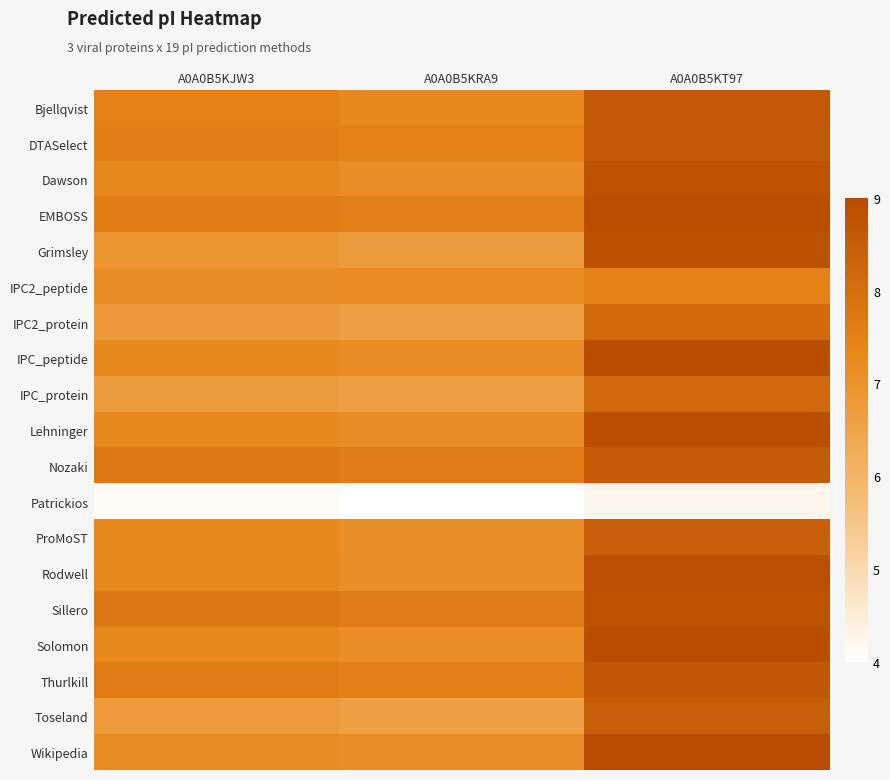

List the series in order of their peak value, lowest first.

Patrickios, IPC2_peptide, IPC2_protein, IPC_protein, ProMoST, Toseland, Nozaki, DTASelect, Bjellqvist, Thurlkill, Dawson, Sillero, Grimsley, Rodwell, Lehninger, EMBOSS, IPC_peptide, Solomon, Wikipedia